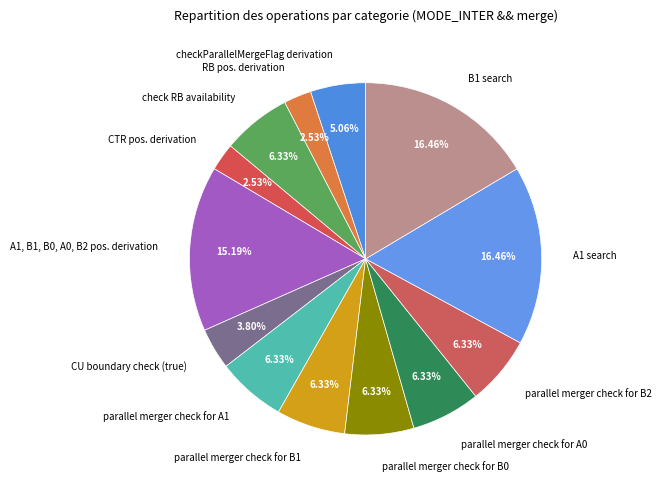

To the nearest percent, what percentage of the pie is CU boundary check (true)?

4%